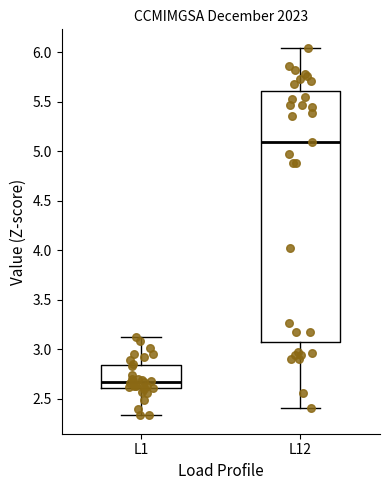

Where is the upper edge of the box for L12 on the y-axis? The values are not printed on the chart, so give them approximately, as read against the axis.

5.60